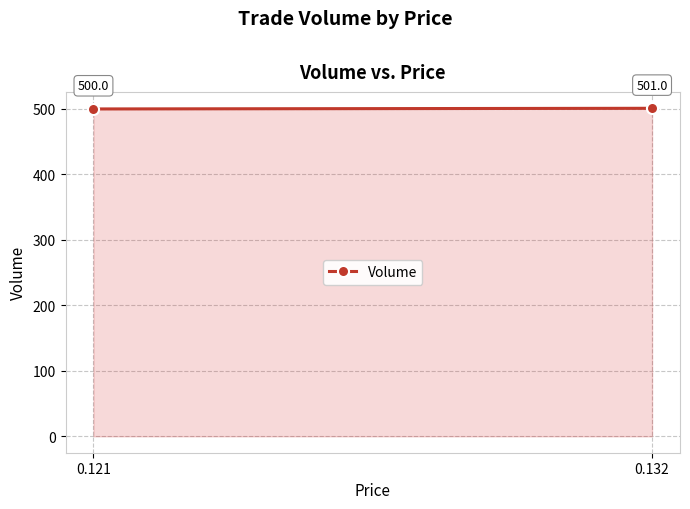

Is it true that the value at 0.121 is 500?

True